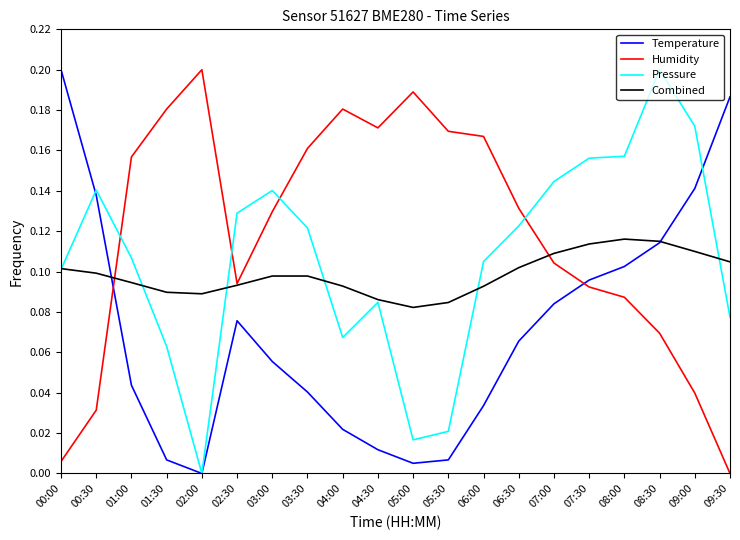

Which series changed the most between 02:00 and 08:00?

Pressure